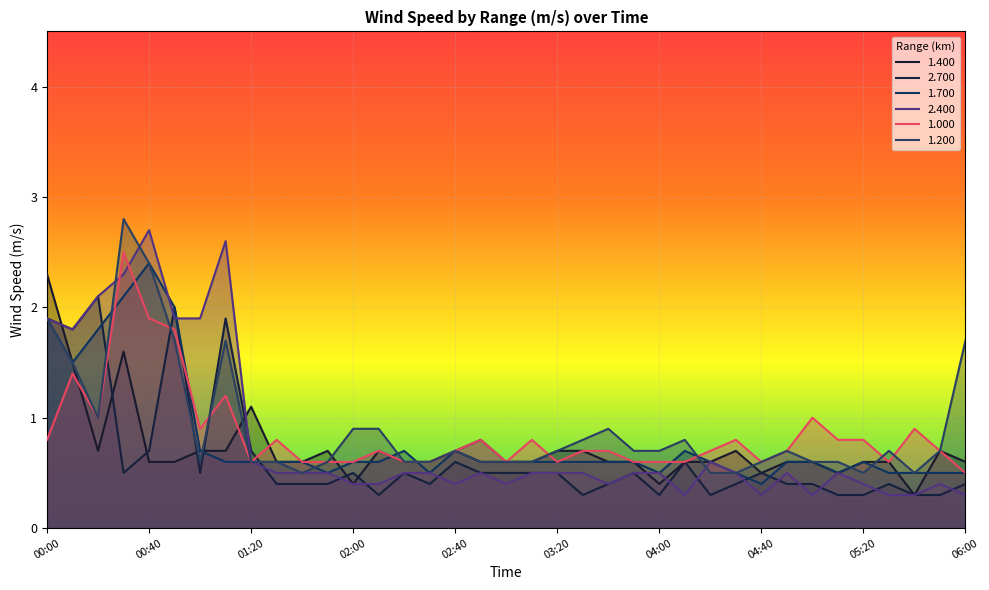

Does the chart display data point markers on the line(s)?

No